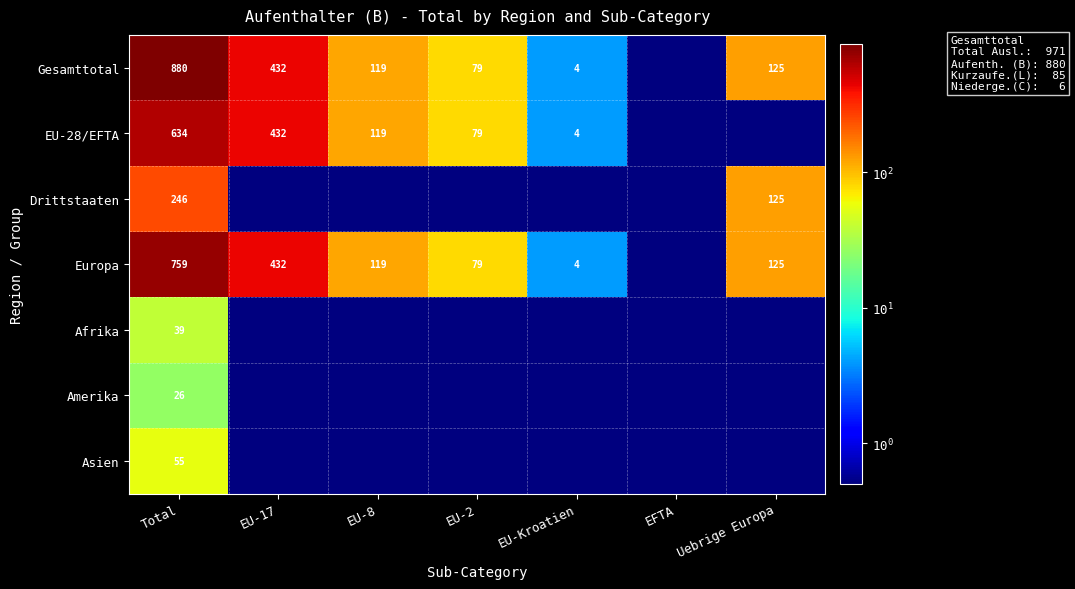

What is the sum of the Gesamttotal values at Uebrige Europa and Total?

1005.0